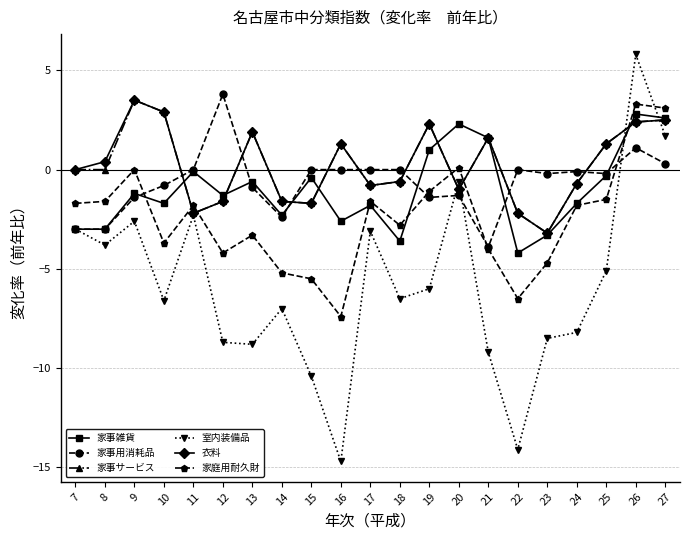

What is the value of the 衣料 point at the 20th from the left?

2.4